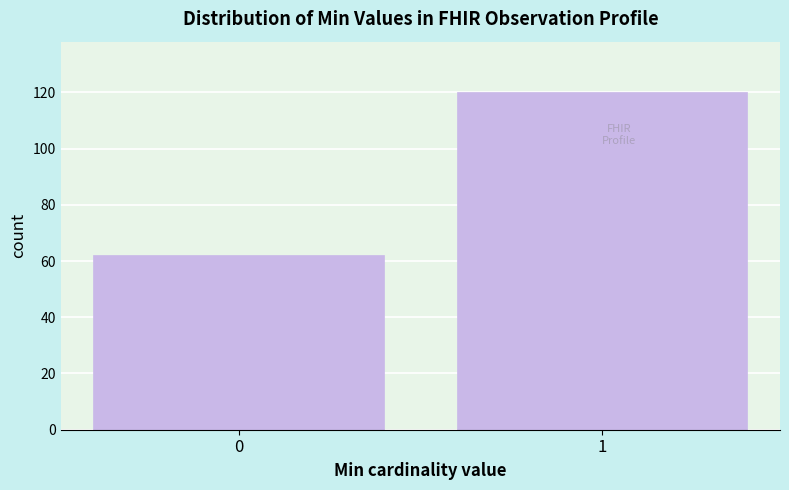

Reading left to right, list all the values displayed in this chart.

0=62	1=120